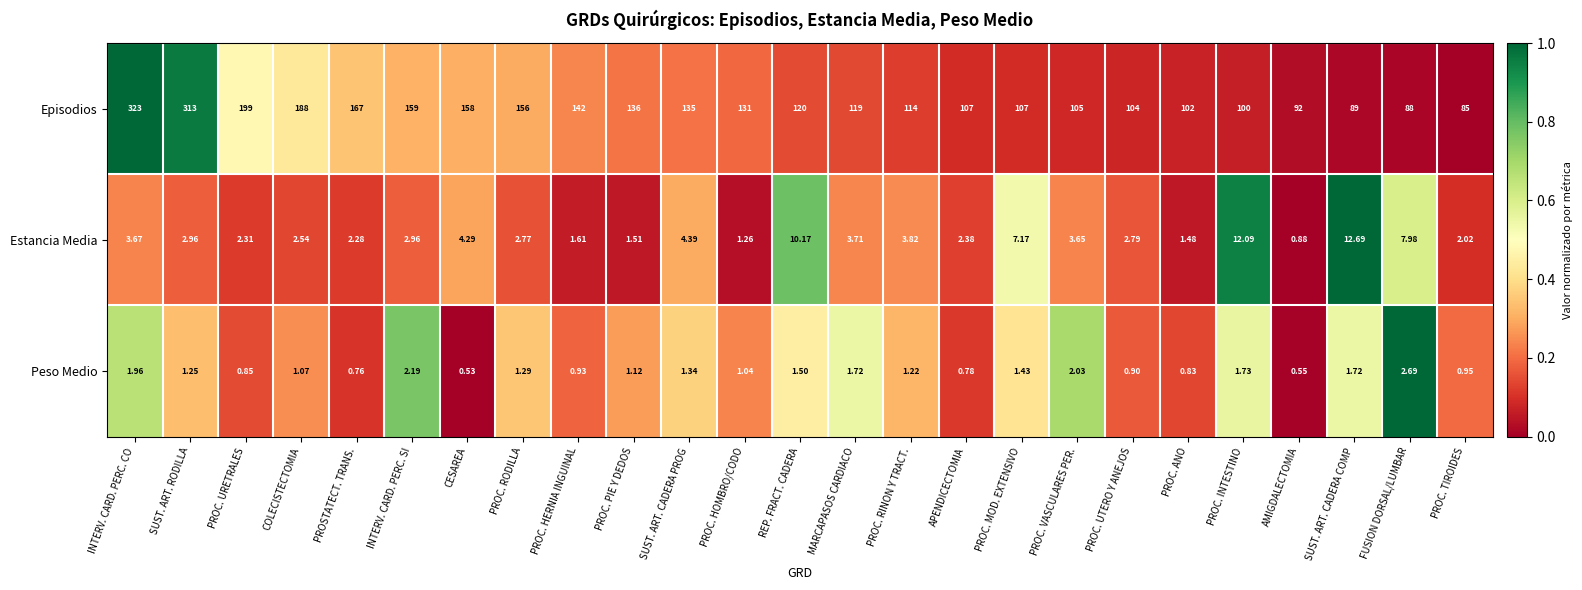

Which series has the largest total across all categories?

Episodios